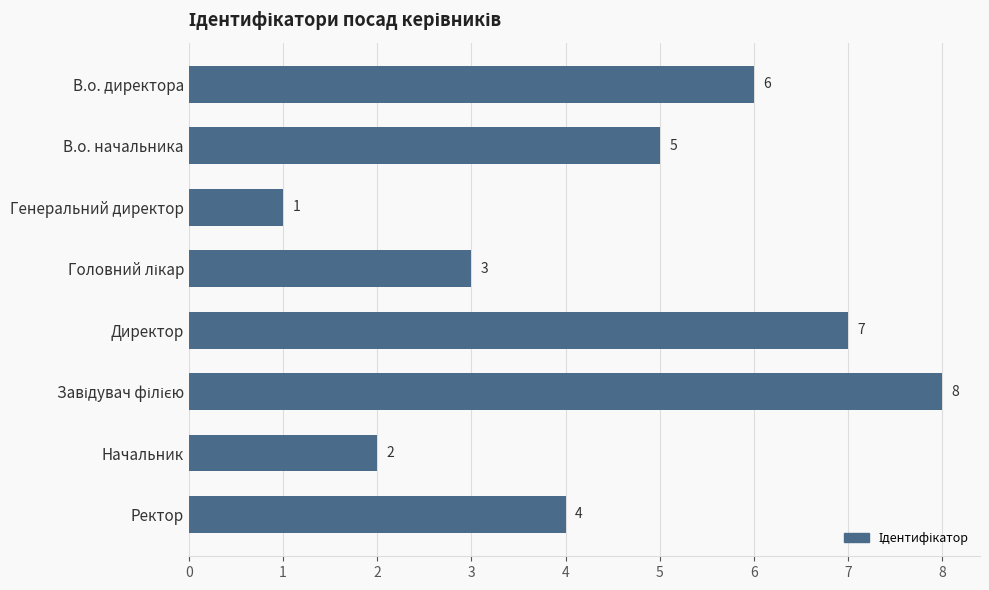

What is the ratio of the value at В.о. директора to the value at В.о. начальника?

1.2